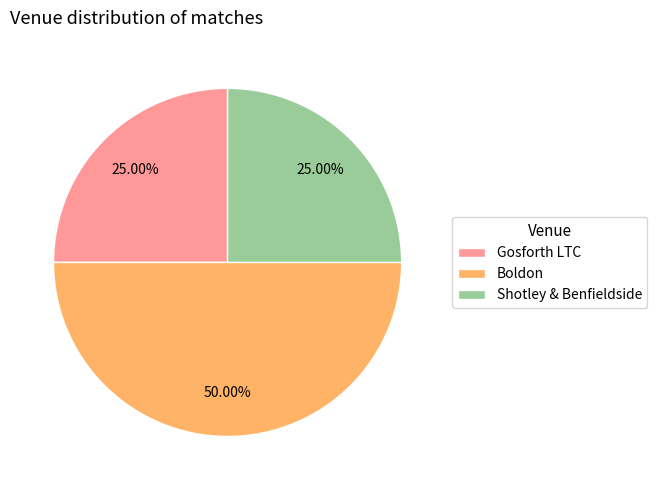

How many segments does this pie chart have?

3